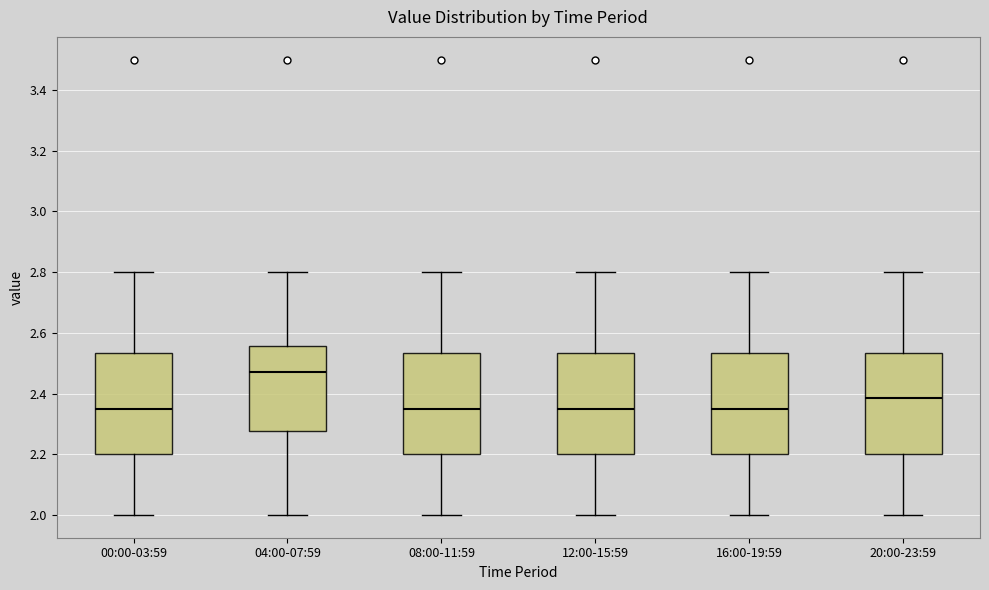

Which box's median line is the highest?

04:00-07:59